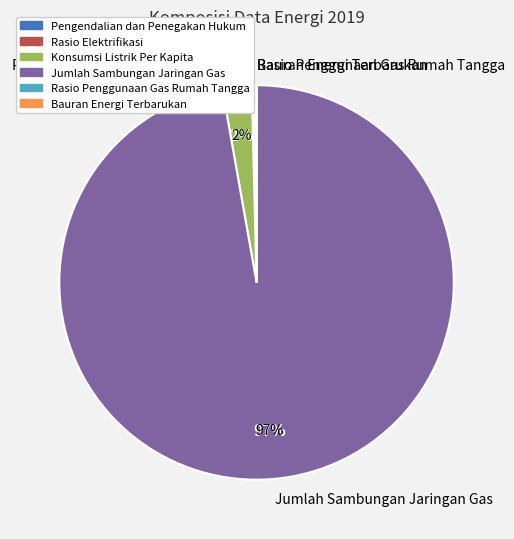

Do Pengendalian dan Penegakan Hukum and Rasio Elektrifikasi together represent more than half of the pie?

No